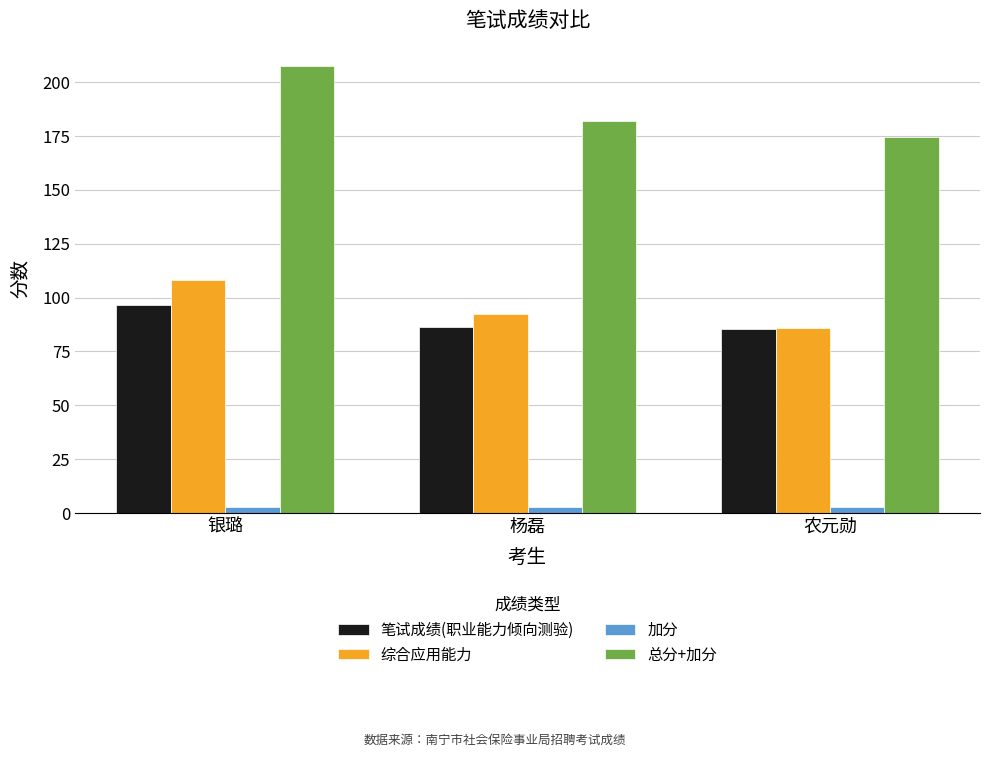

Reading left to right, list all the values displayed in this chart.

笔试成绩(职业能力倾向测验): 银璐=96.5	杨磊=86.5	农元勋=85.5
综合应用能力: 银璐=108.0	杨磊=92.5	农元勋=86.0
加分: 银璐=3.0	杨磊=3.0	农元勋=3.0
总分+加分: 银璐=207.5	杨磊=182.0	农元勋=174.5